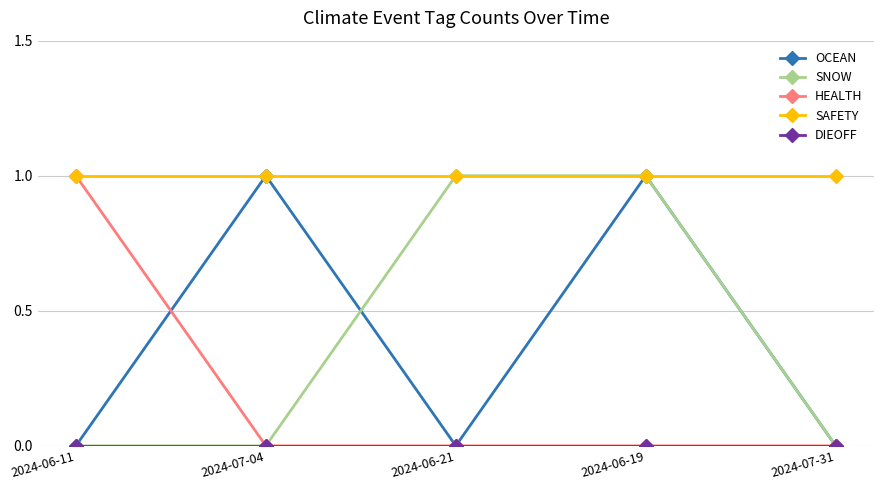

At which category is the sum across all series the highest?

2024-06-19